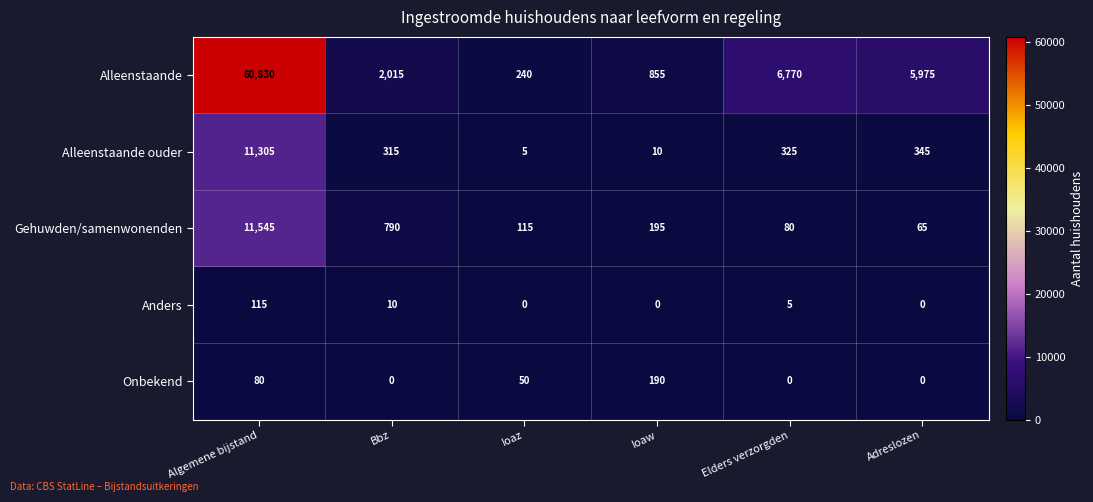

List the series in order of their peak value, lowest first.

Anders, Onbekend, Alleenstaande ouder, Gehuwden/samenwonenden, Alleenstaande